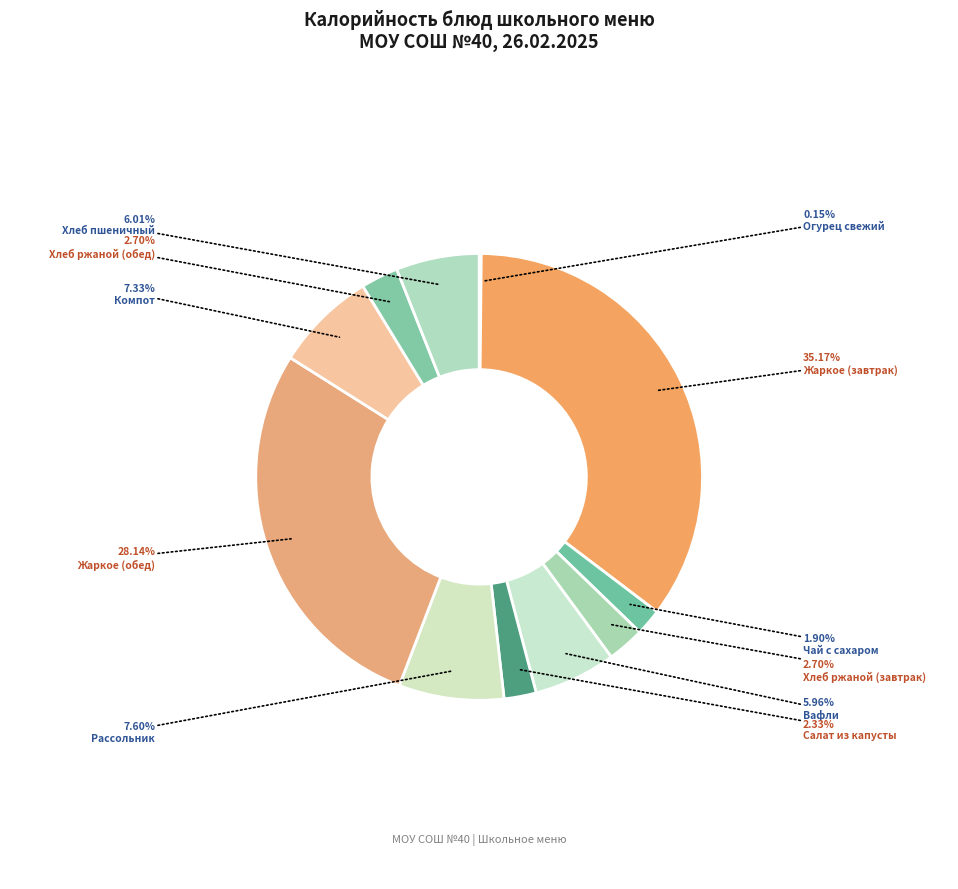

To the nearest percent, what portion does Хлеб пшеничный represent?

6%